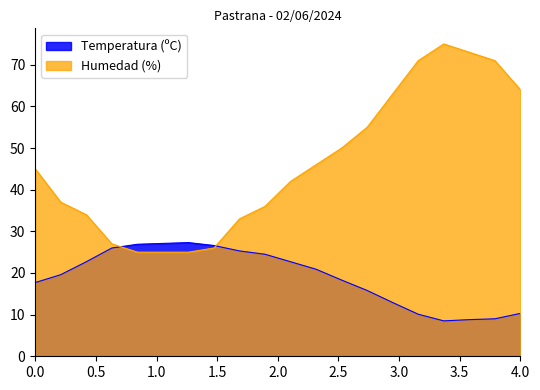

Is it true that Humedad (%) equals 38.7 at 20:00?

False